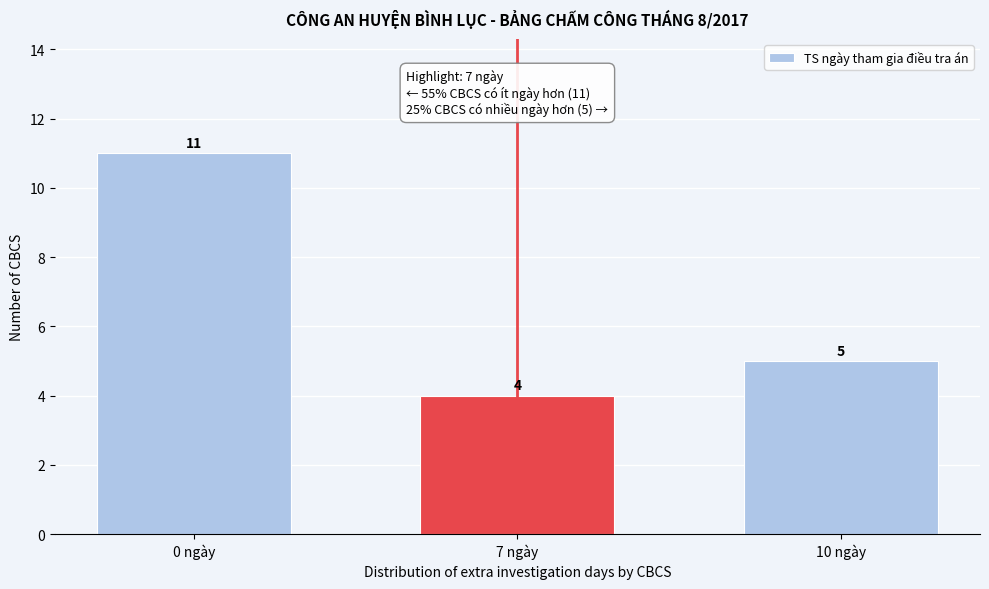

Reading left to right, list all the values displayed in this chart.

0 ngày=11	7 ngày=4	10 ngày=5